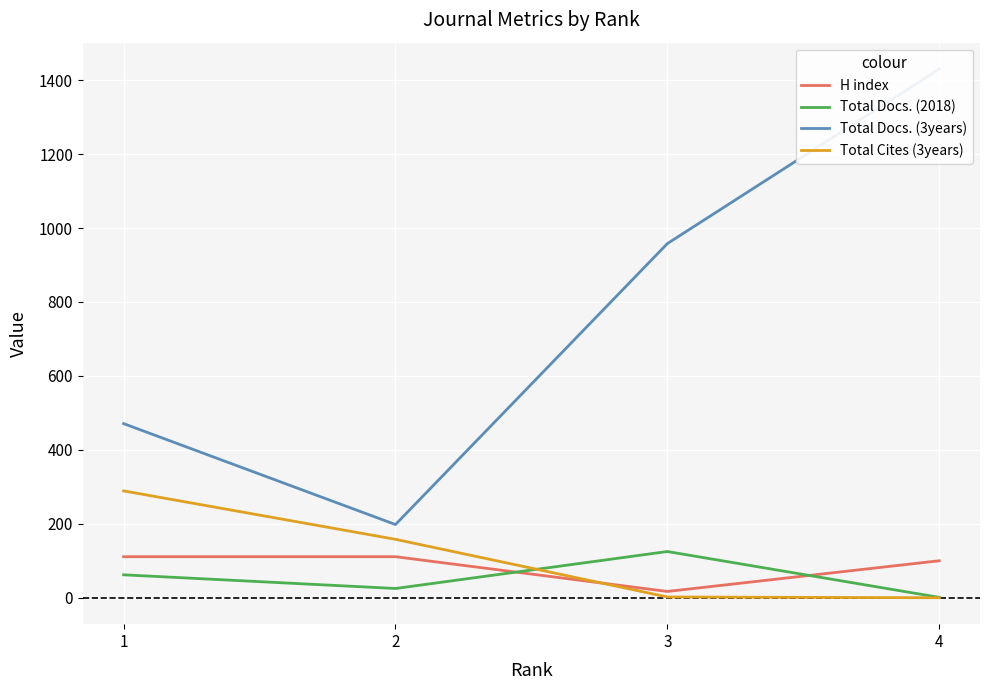

Which series has the widest spread of values?

Total Docs. (3years)